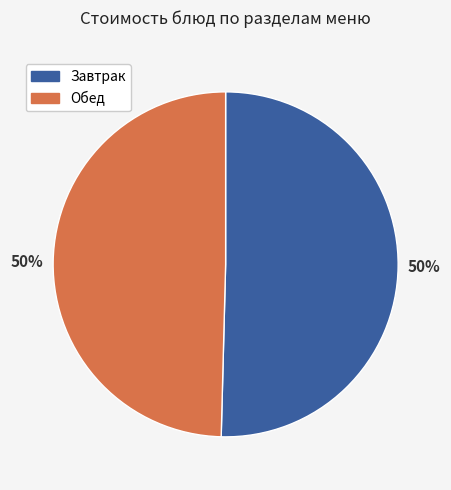

To the nearest percent, what is the average slice percentage?

50%